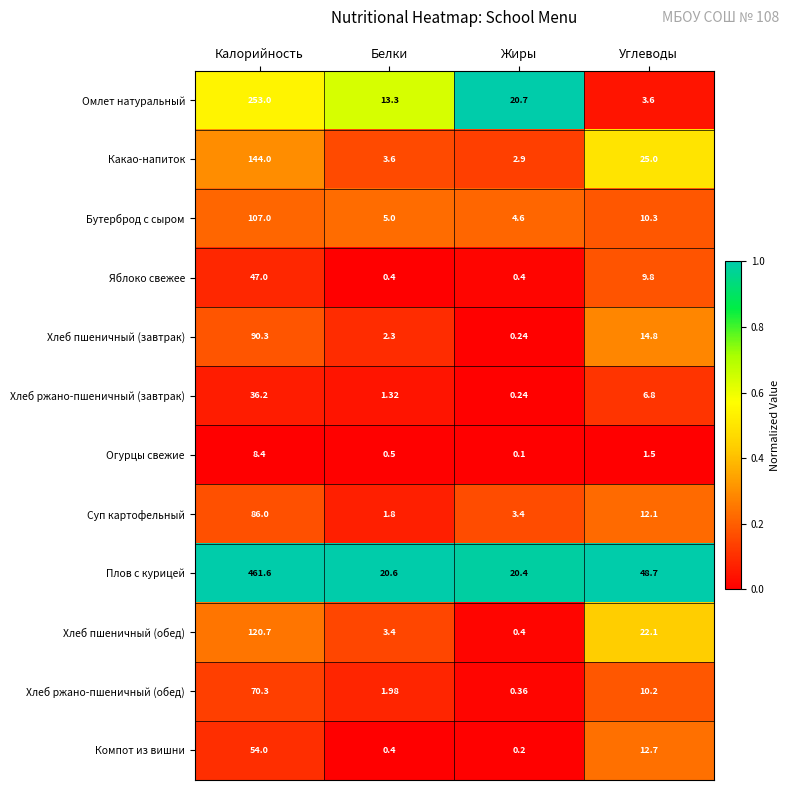

At which label does Плов с курицей first exceed 48?

Калорийность